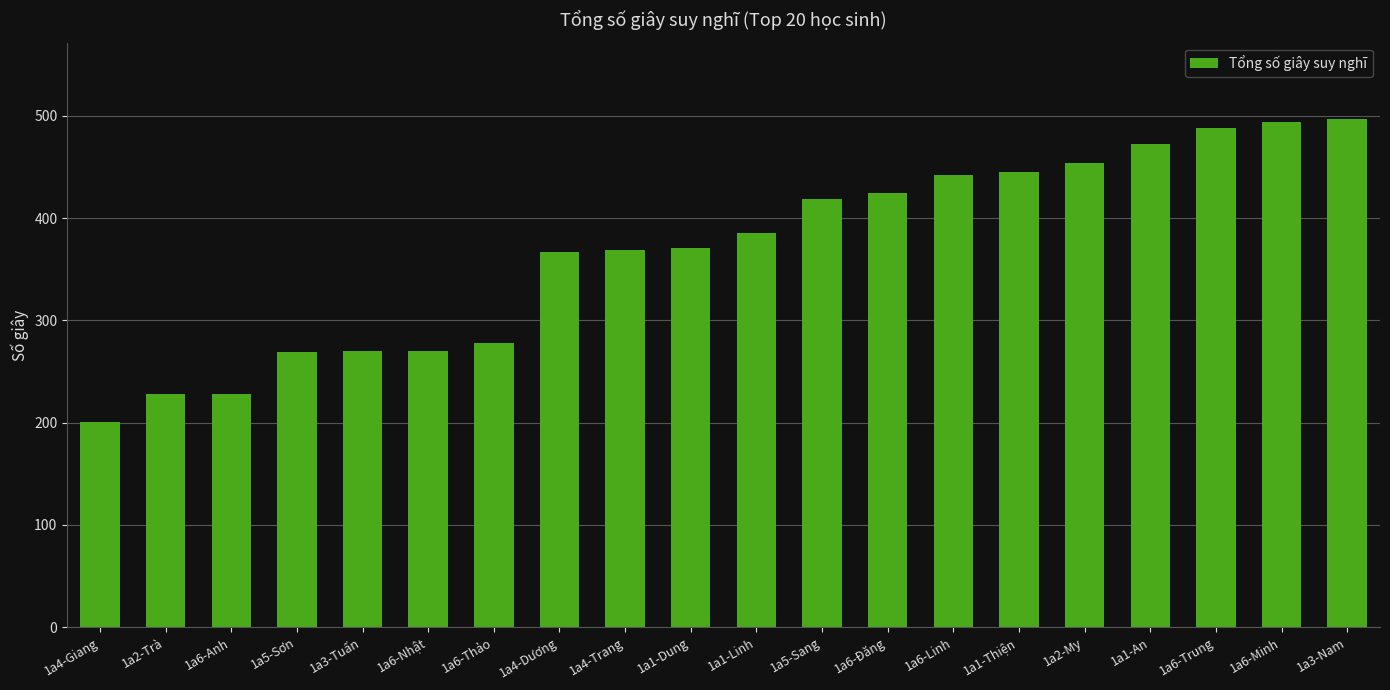

What is the value of the 16th bar from the left?

454